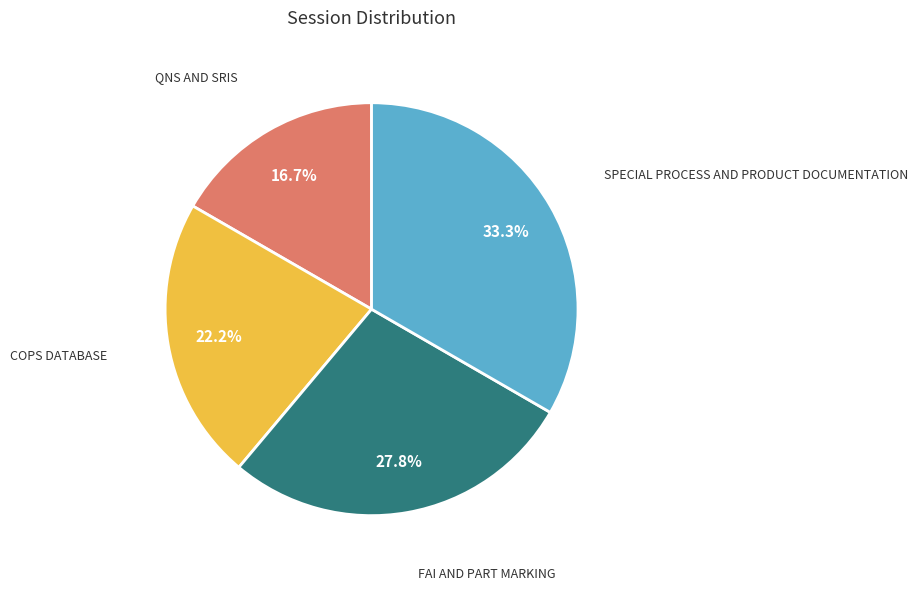

Is there any slice that represents more than half of the pie?

No